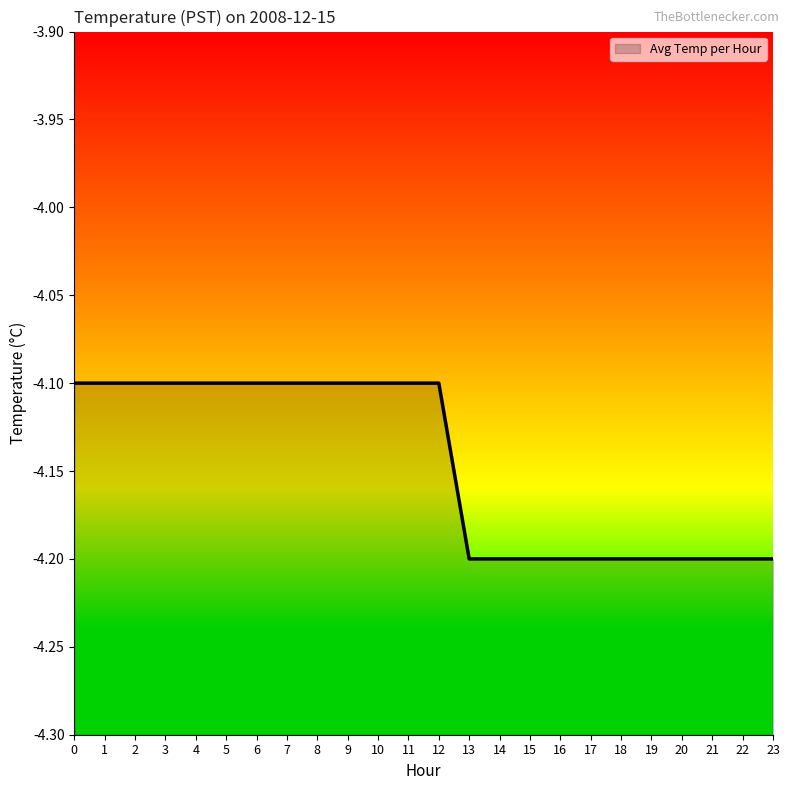

At which category does the chart reach its minimum across all series?

13